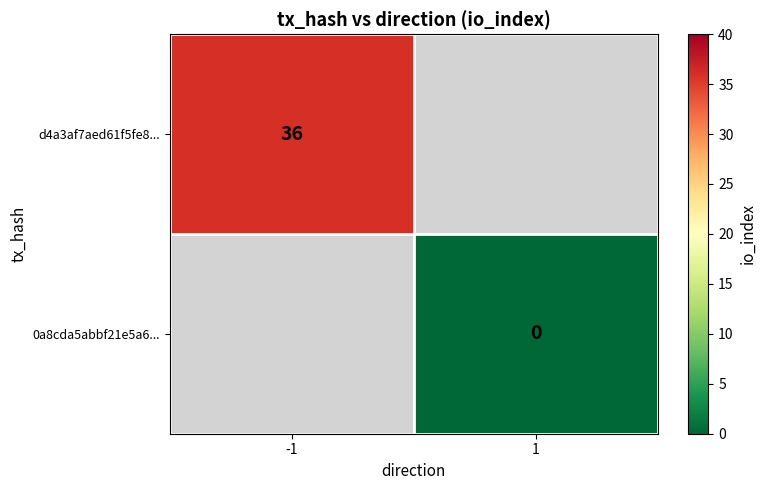

The value of d4a3af7aed61f5fe8... at -1 is 36. True or false?

True